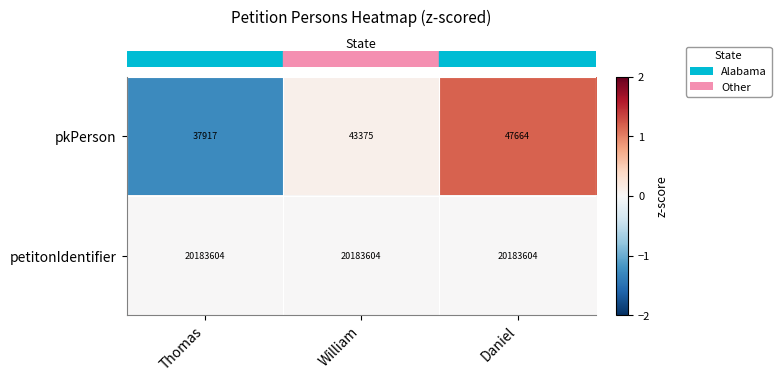

Is it true that petitonIdentifier equals 20183604 at Daniel?

True